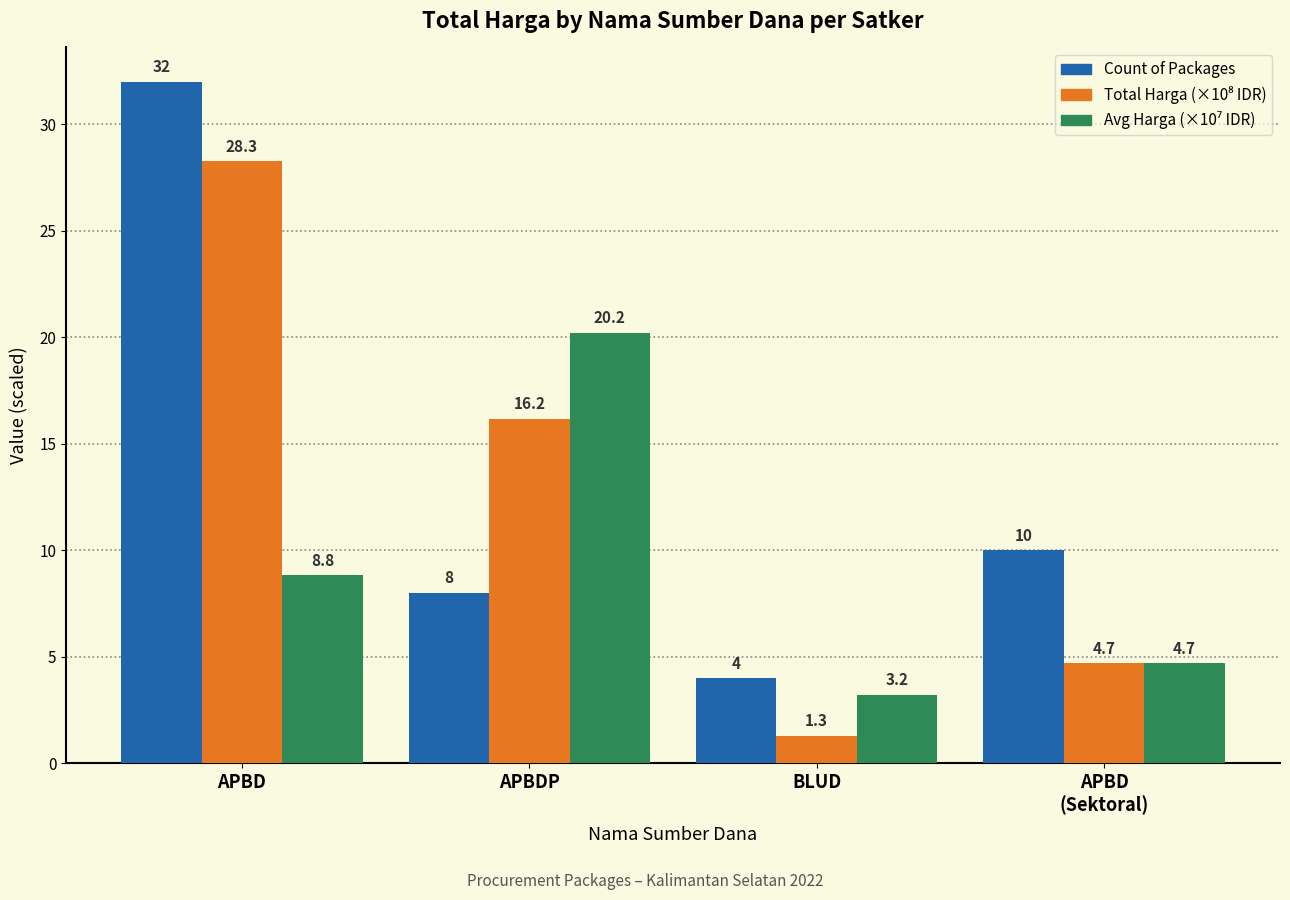

Which series has the widest spread of values?

Count of Packages